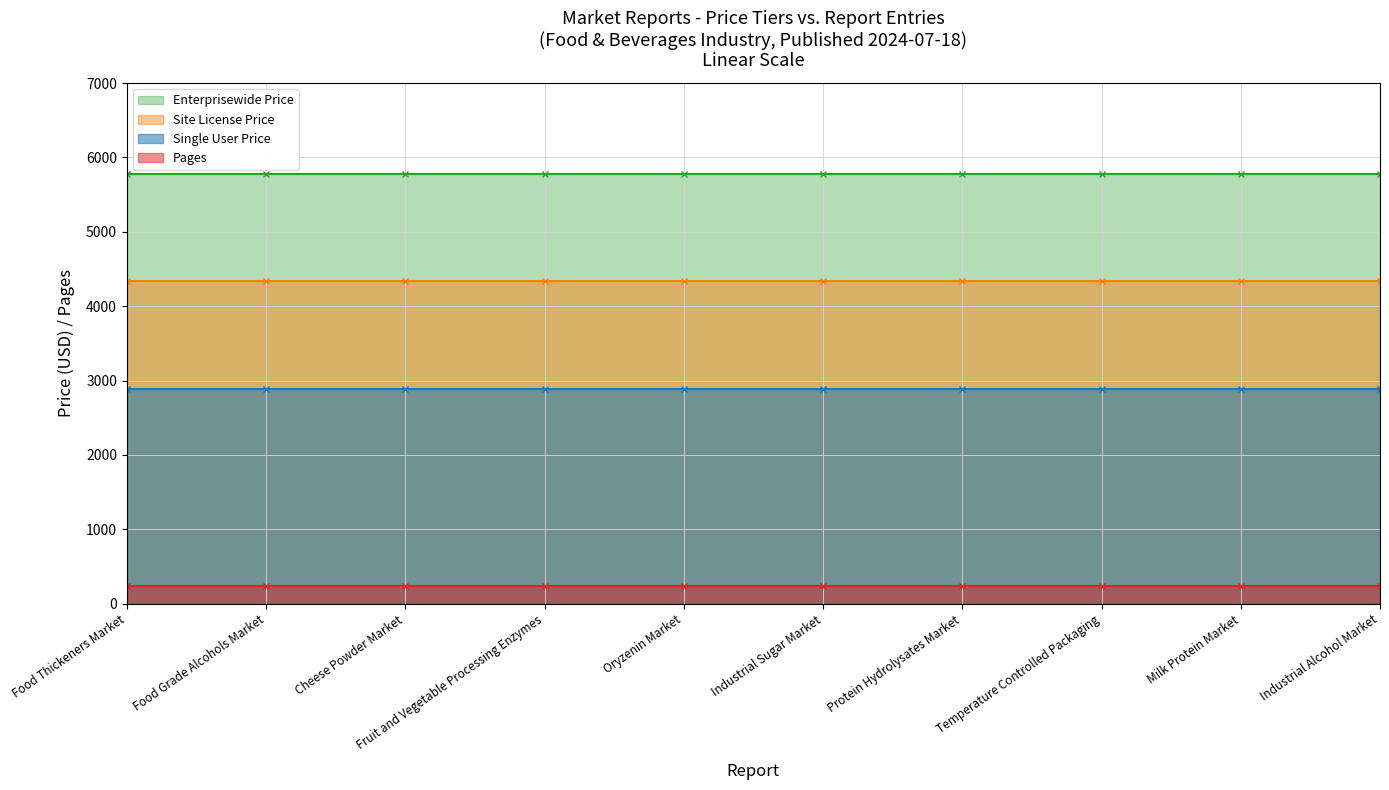

What is the value of the Site License Price point at the 4th from the left?

4335